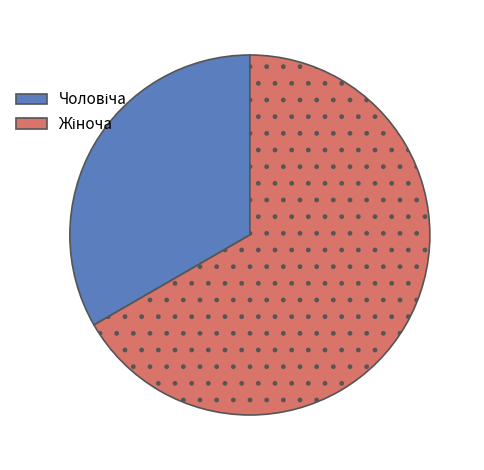

Is there any slice that represents more than half of the pie?

Yes